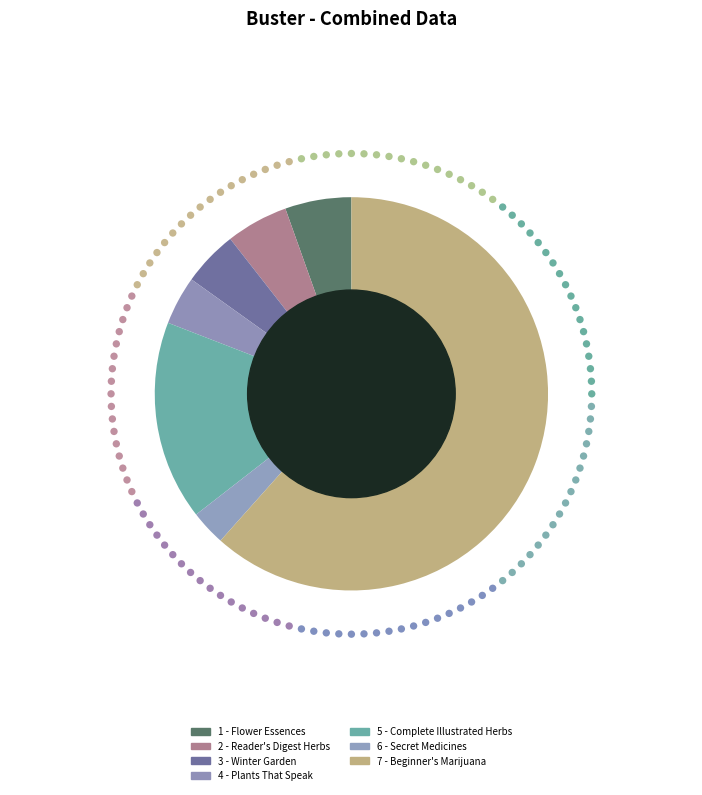

What is the ratio of the value at 5 - Complete Illustrated Herbs to the value at 4 - Plants That Speak?

4.1